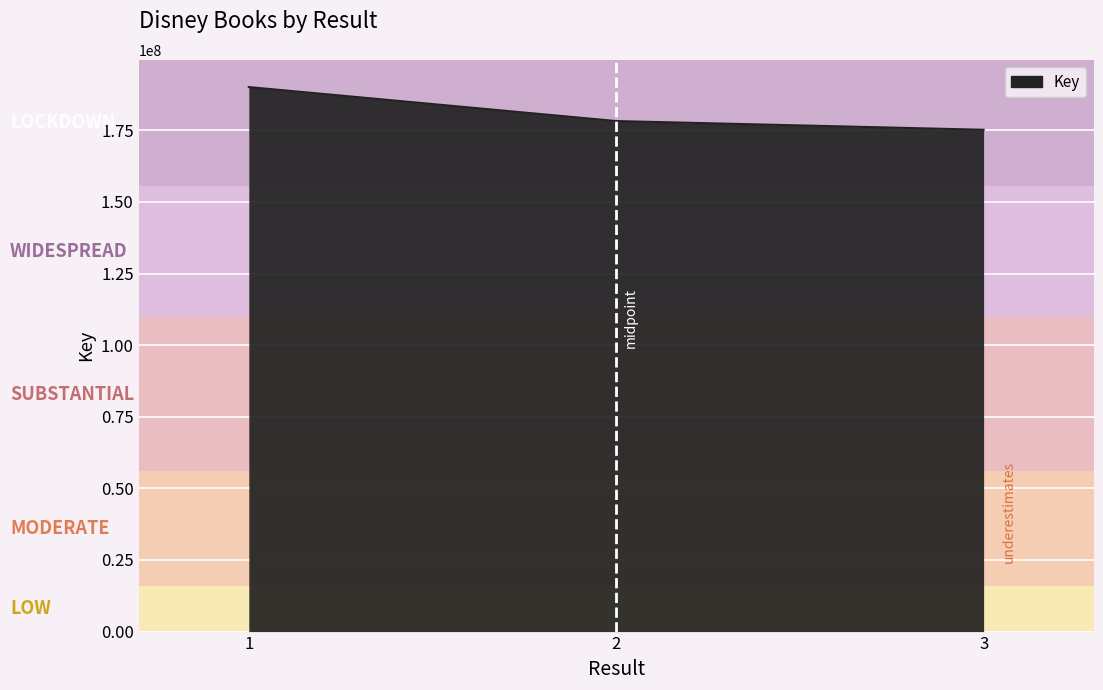

Reading left to right, what are all the values shown in this chart?

1=190105757	2=178241270	3=175195237